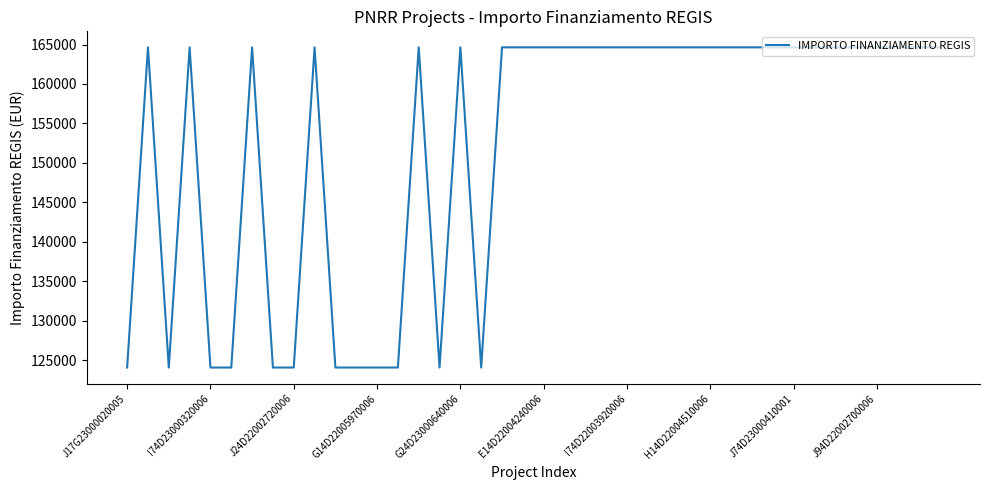

What is the minimum value shown in the chart?

124044.6